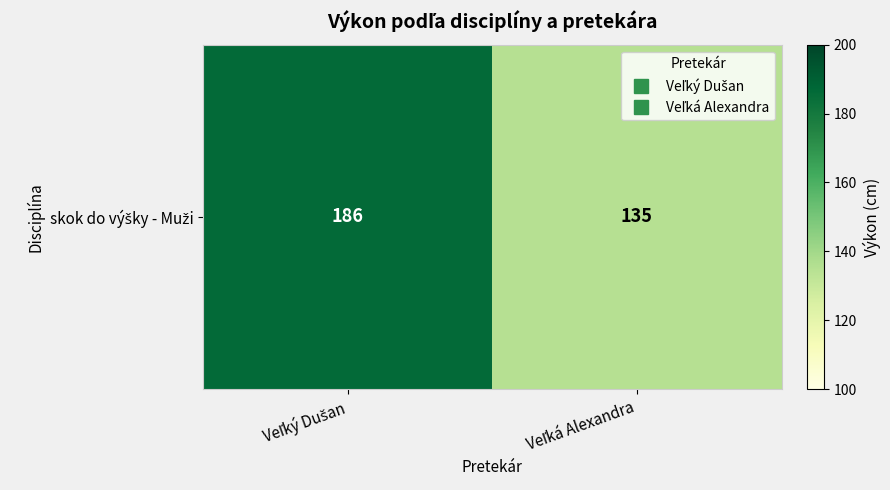

Reading right to left, transcribe all the data shown in this chart.

135	186